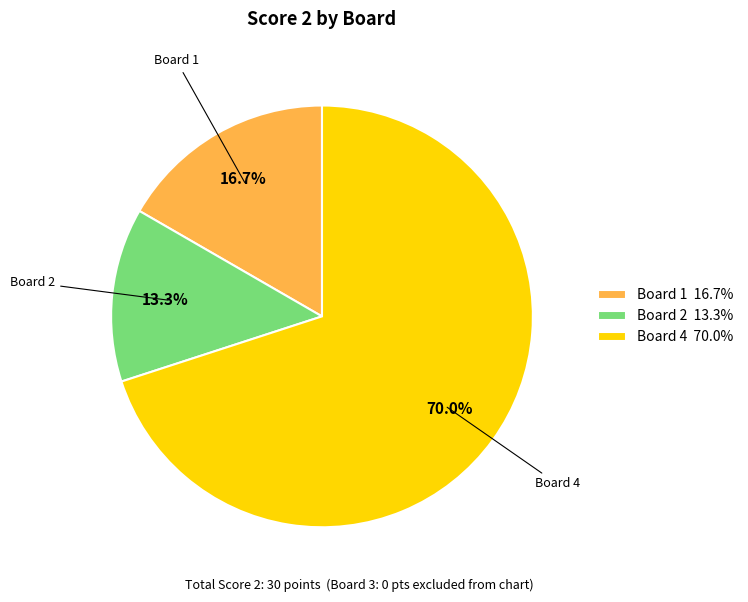

Is the sum of Board 4 70.0% and Board 2 13.3% greater than half?

Yes